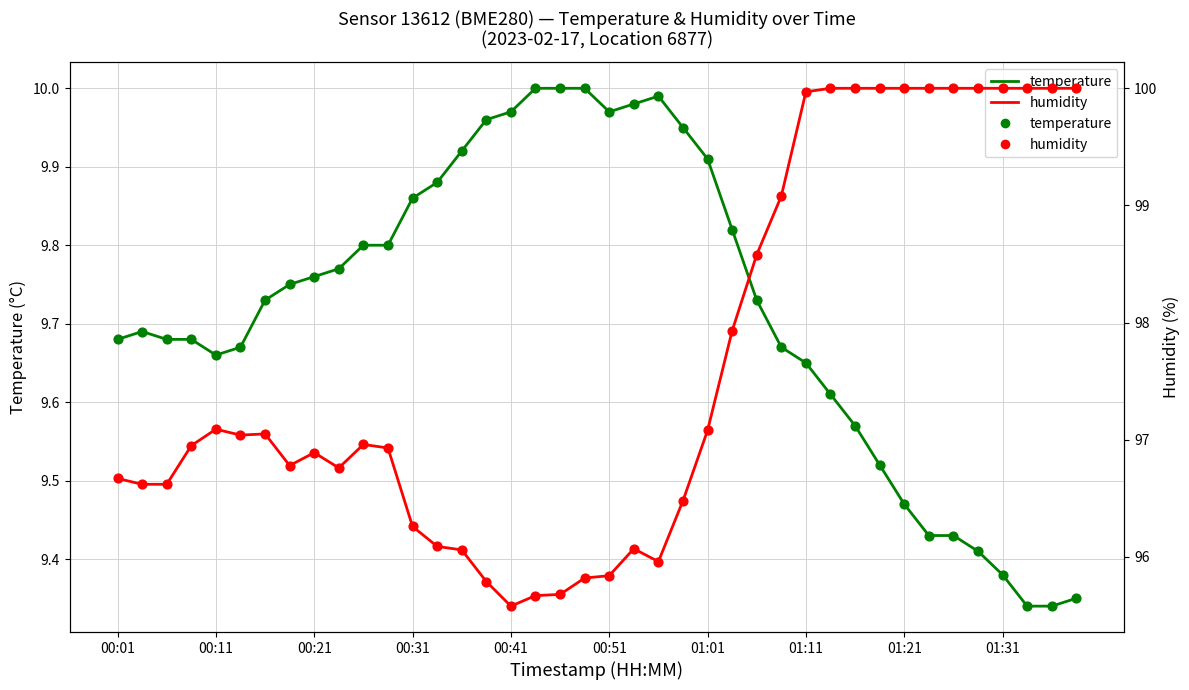

What are all the series names shown in the legend?

temperature, humidity